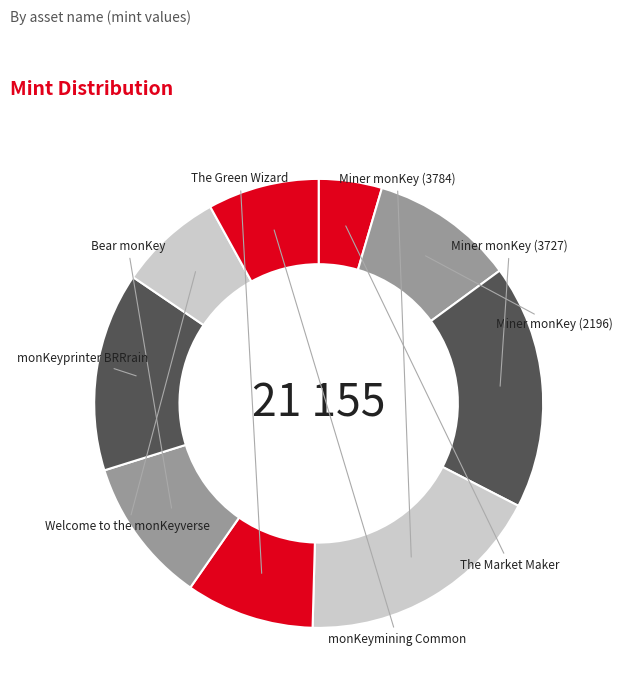

To the nearest percent, what is the difference between the Welcome to the monKeyverse and The Market Maker slice percentages?

3%